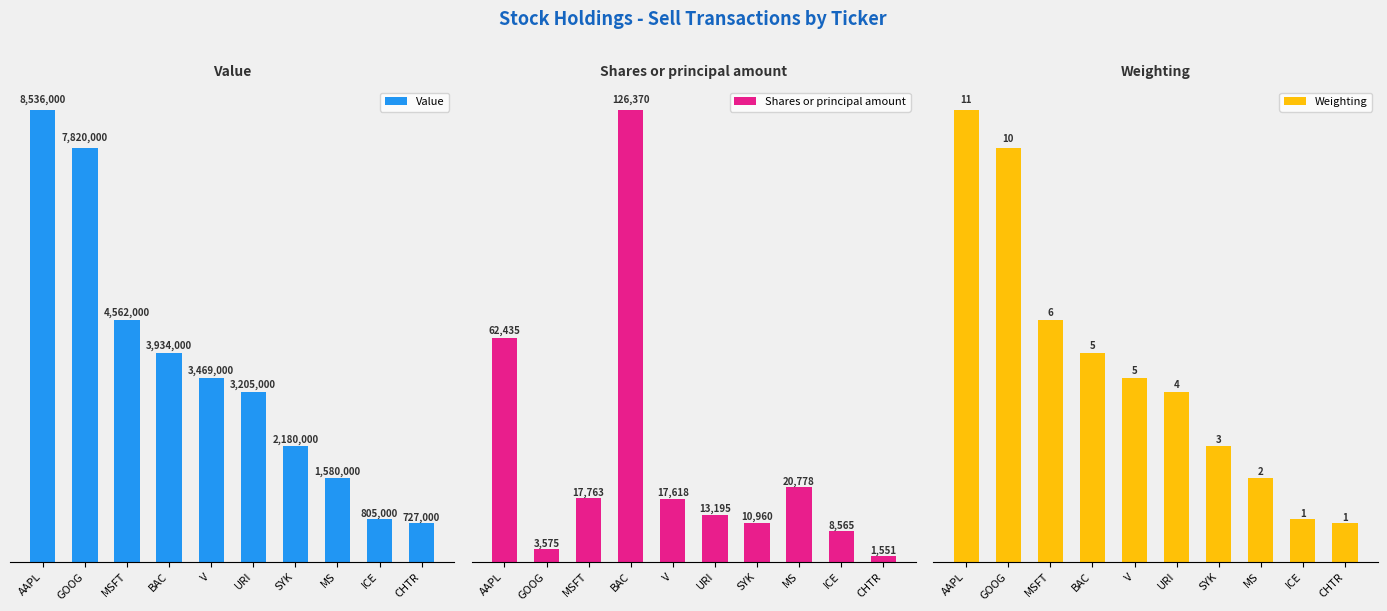

What is the difference between the second highest and minimum values in the Weighting series?

9.3